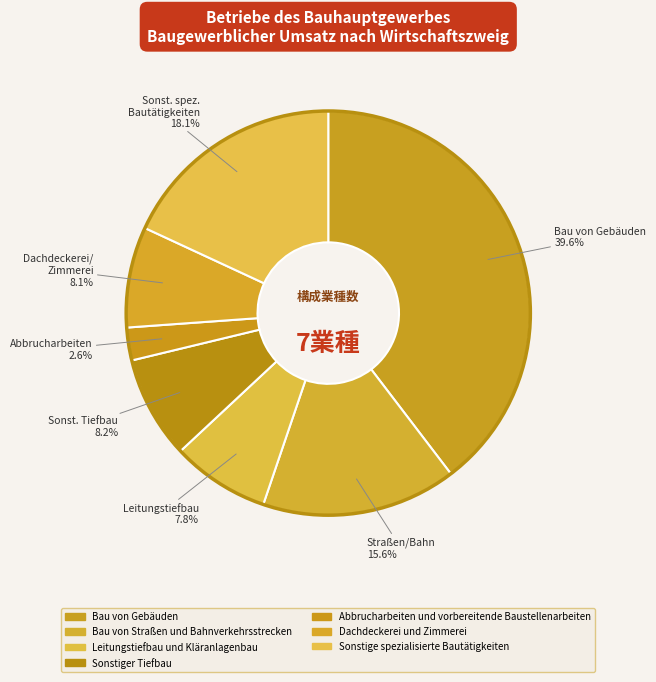

How many slices are in this pie chart?

7